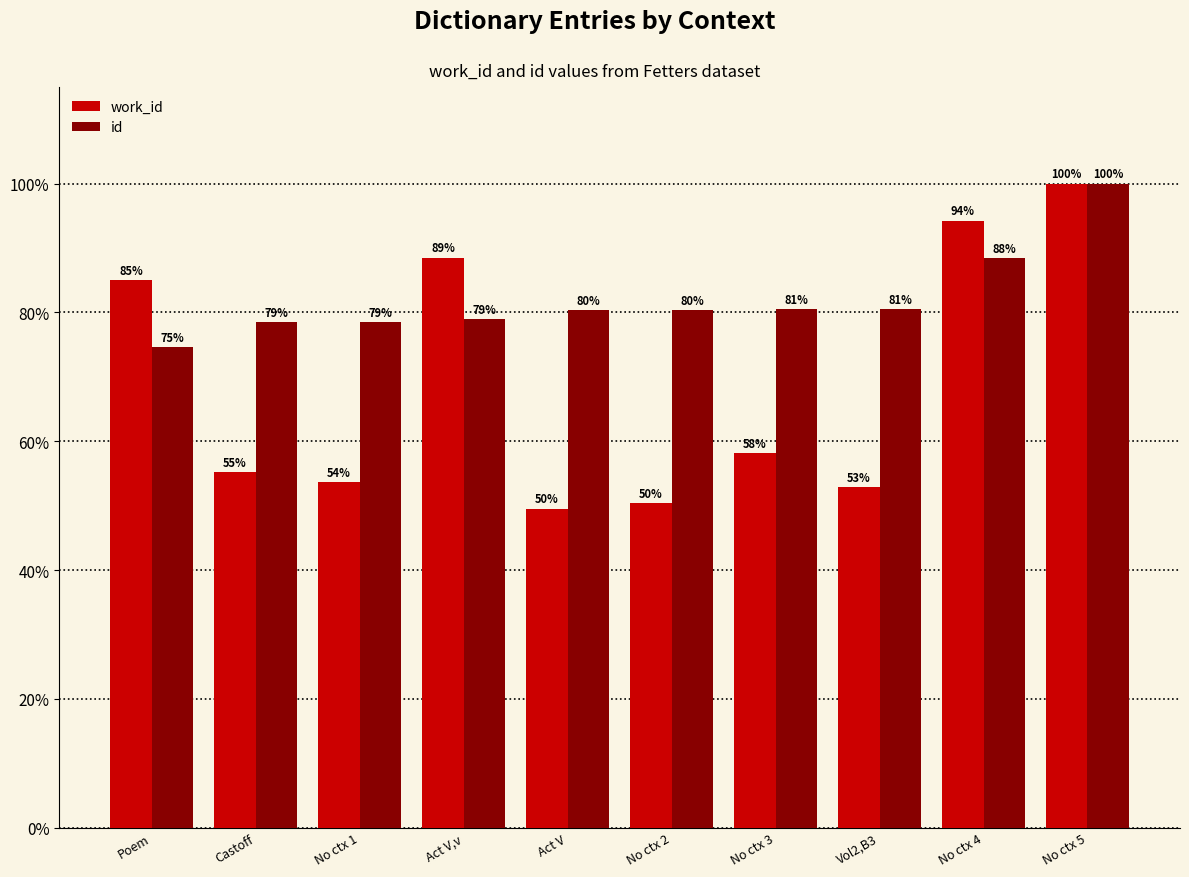

What is the maximum value for work_id?

100.0